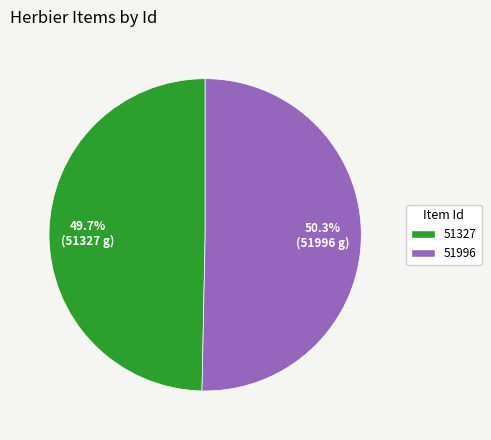

Is the sum of 51996 and 51327 greater than half?

Yes